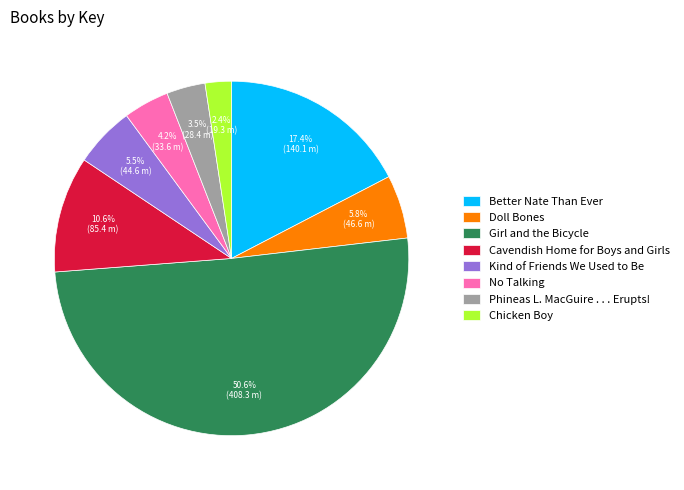

What percentage is the Better Nate Than Ever slice, to the nearest percent?

17%